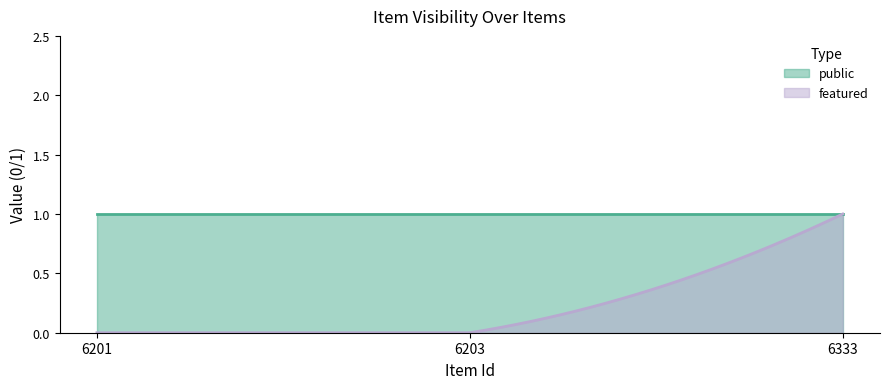

What is the total value across all series at 6203?

1